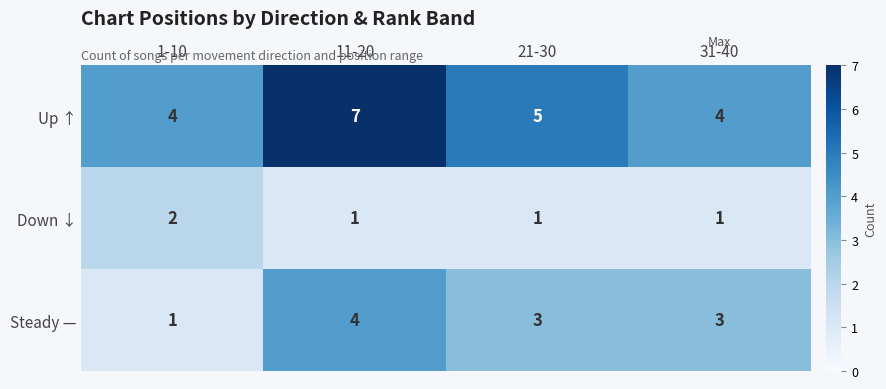

Reading left to right, what are all the values shown in this chart?

Up ↑: 4	7	5	4
Down ↓: 2	1	1	1
Steady —: 1	4	3	3